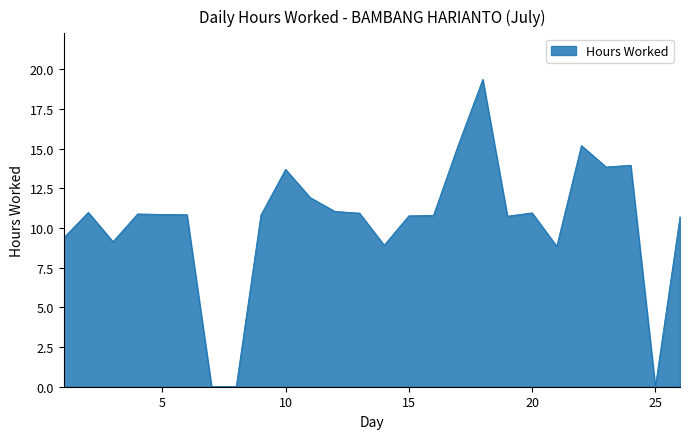

What is the greatest value displayed?

19.4